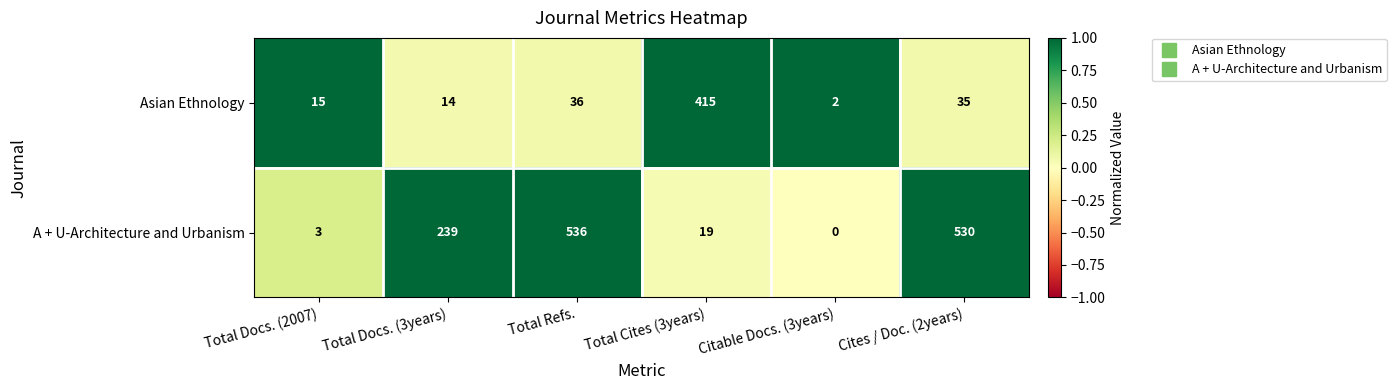

What is the maximum value for A + U-Architecture and Urbanism?

536